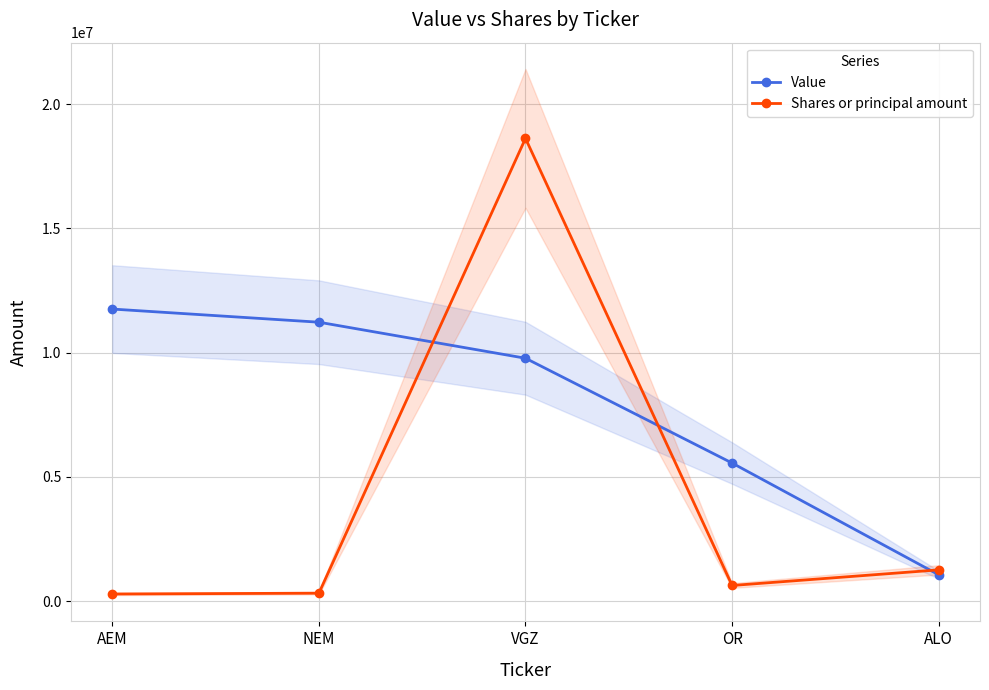

At which category does the chart reach its peak across all series?

VGZ